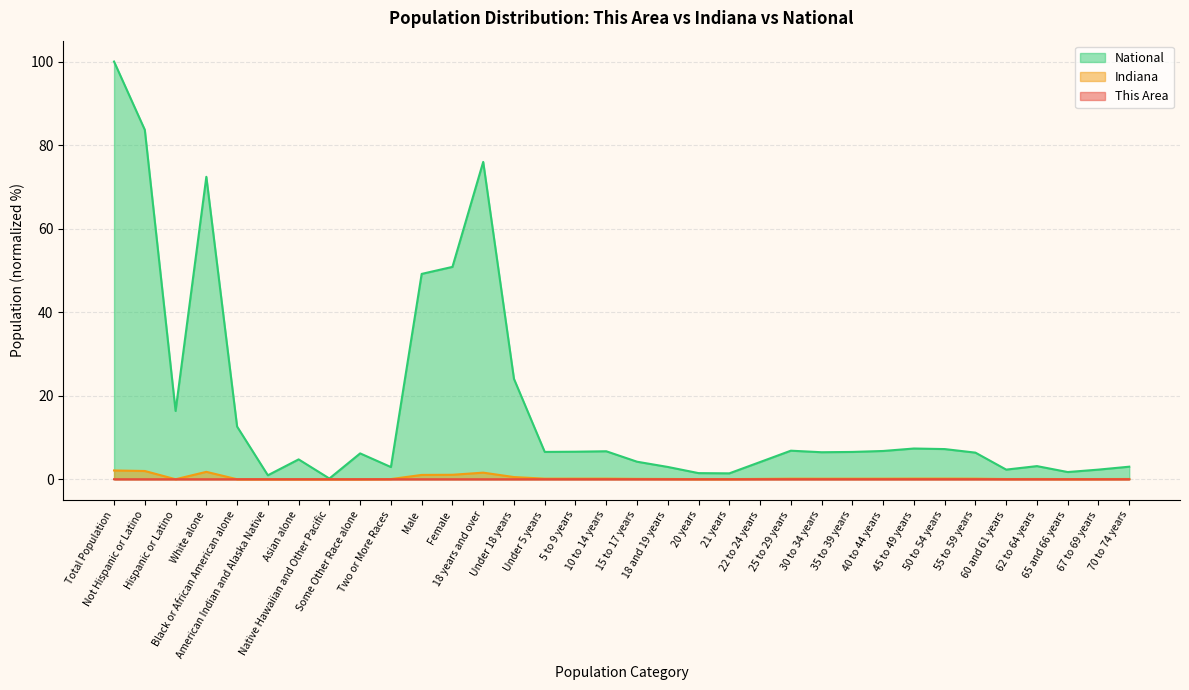

How many data points does each series have?

34